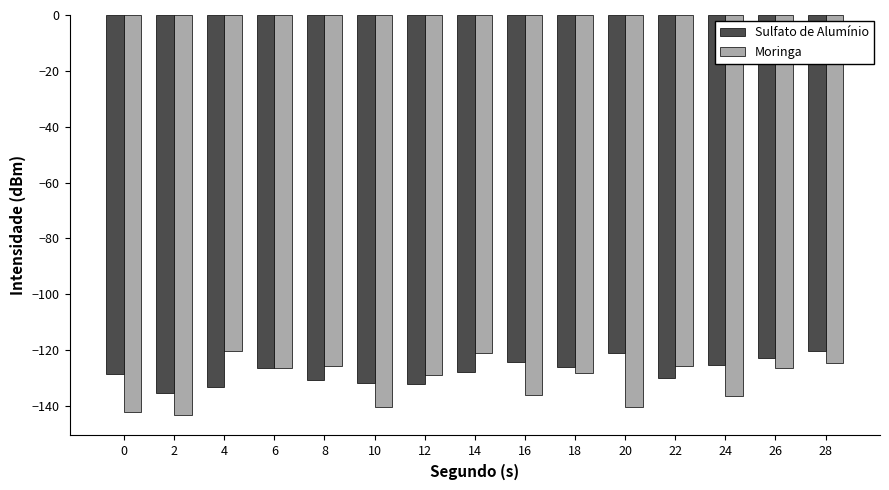

The value of Moringa at 14 is -27.5. True or false?

False